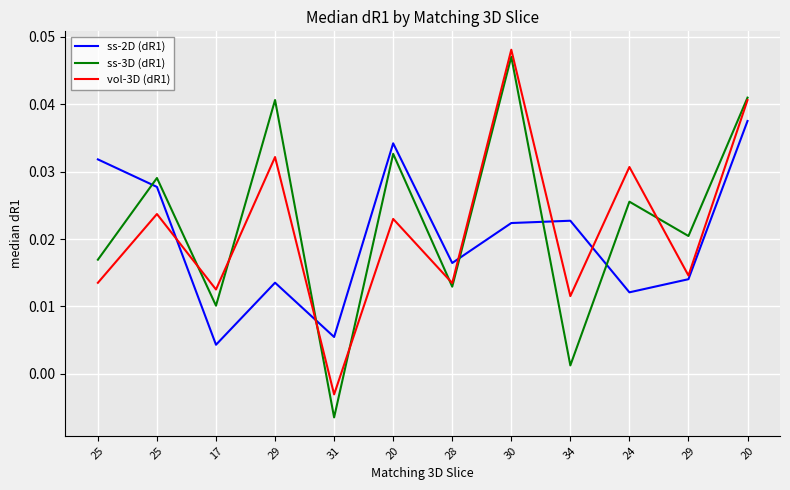

How many lines are shown in the chart?

3